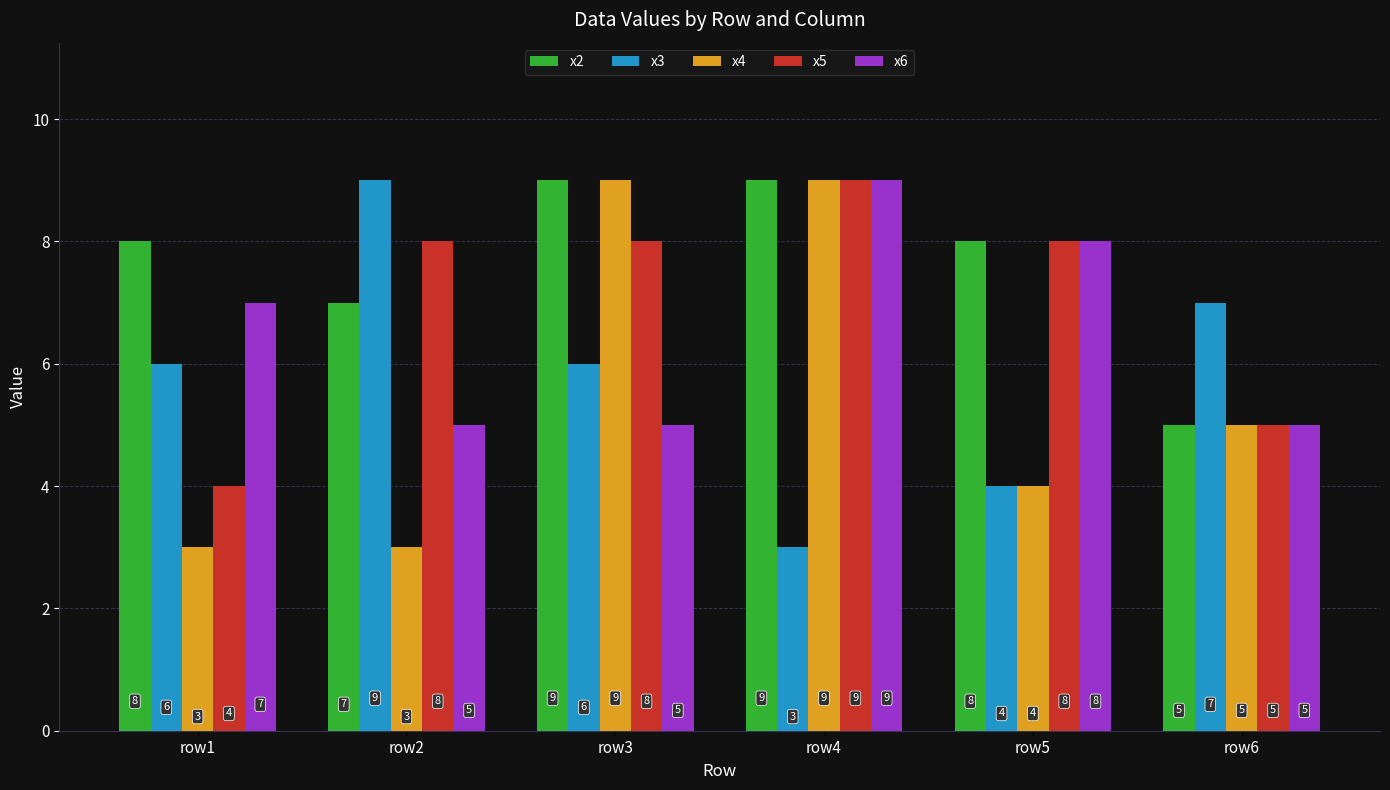

What is the sum of the x3 values at row2 and row6?

16